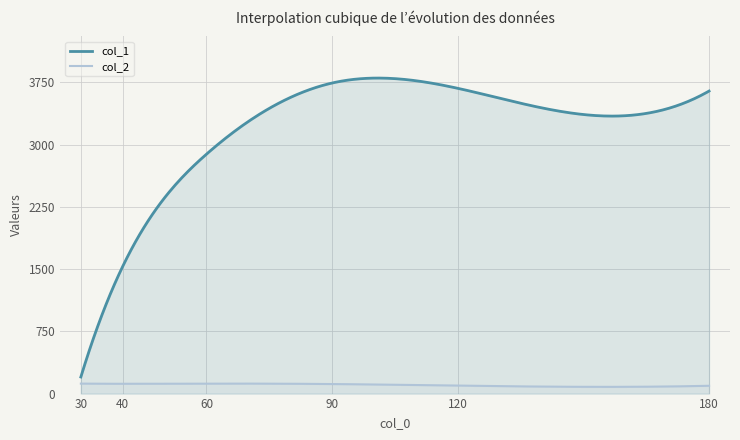

Rank the series at 30 from highest to lowest value.

col_1, col_2